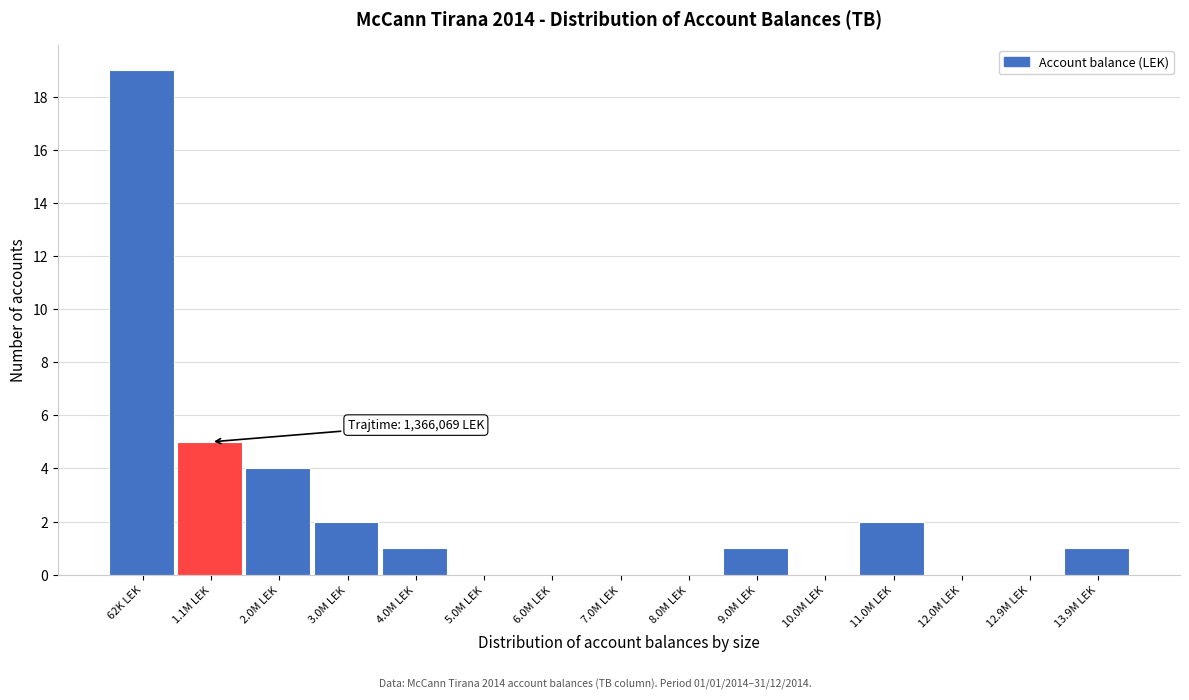

Reading left to right, transcribe all the data shown in this chart.

62K LEK=19	1.1M LEK=5	2.0M LEK=4	3.0M LEK=2	4.0M LEK=1	5.0M LEK=0	6.0M LEK=0	7.0M LEK=0	8.0M LEK=0	9.0M LEK=1	10.0M LEK=0	11.0M LEK=2	12.0M LEK=0	12.9M LEK=0	13.9M LEK=1